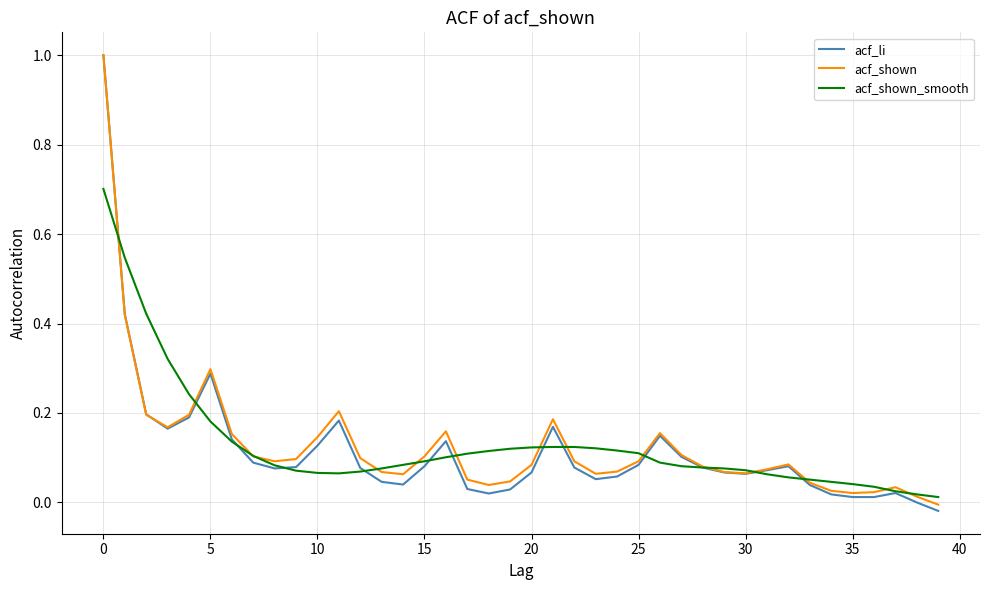

What is the difference between the maximum and minimum values in the acf_shown series?

1.0